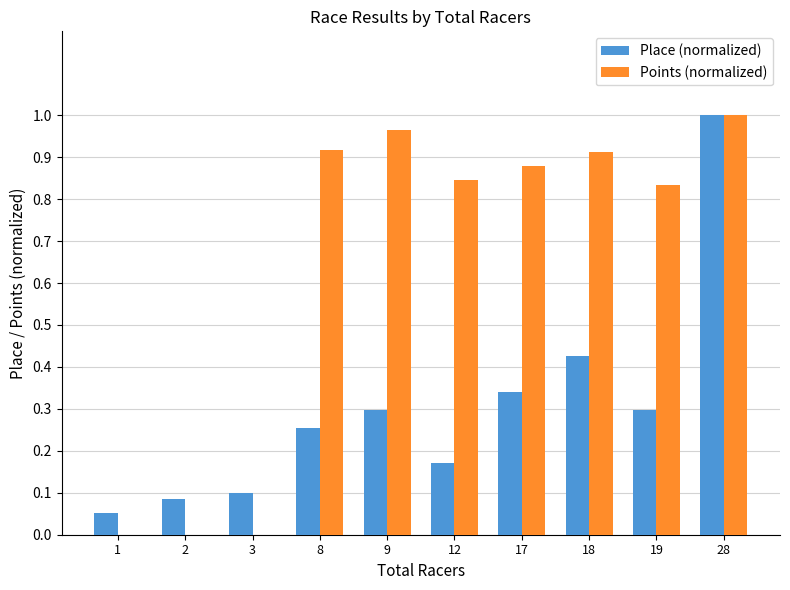

What is the spread (max minus min) of values at 8?

0.7